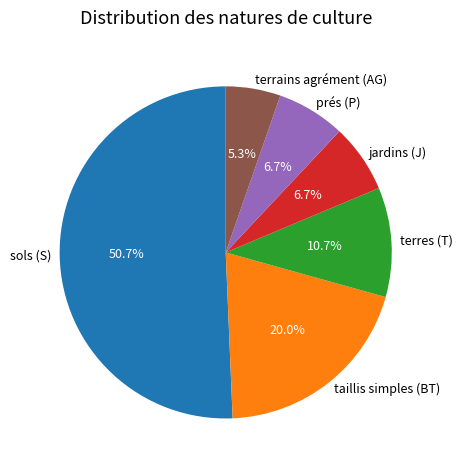

How many slices are in this pie chart?

6